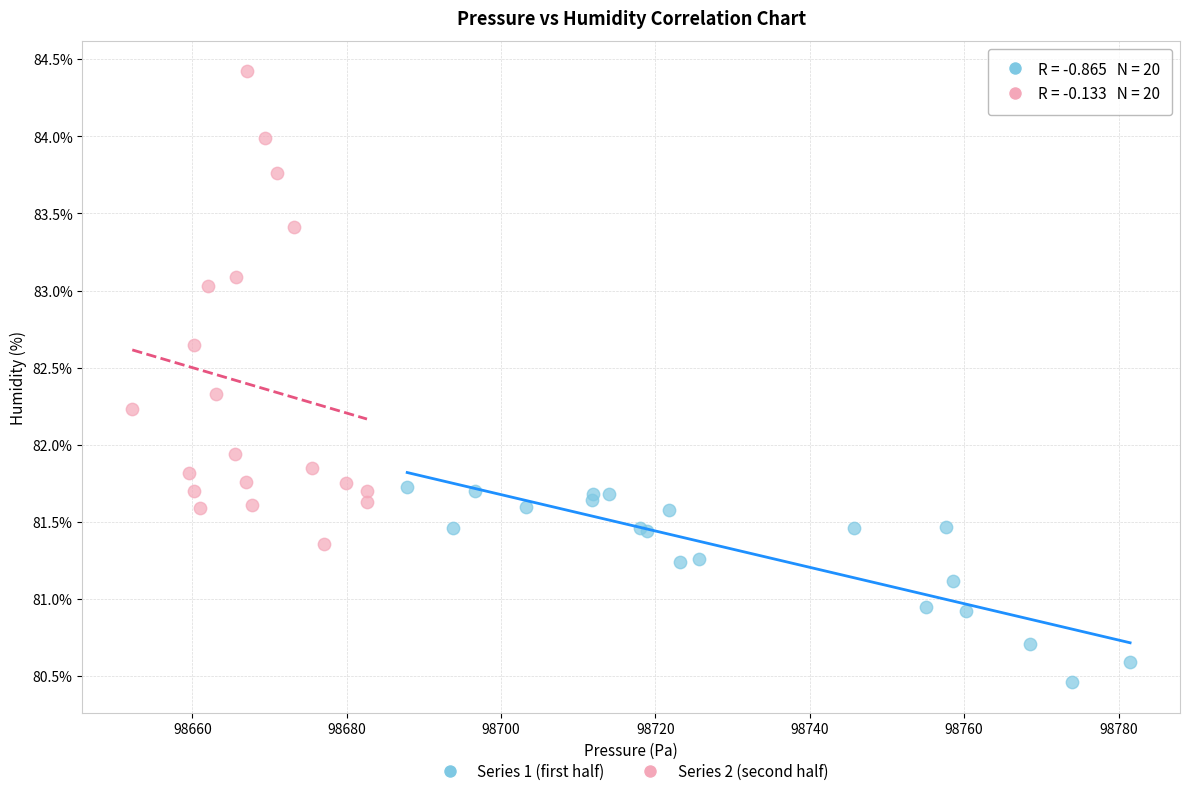

What are all the series names shown in the legend?

Series 1 (first half), Series 2 (second half)